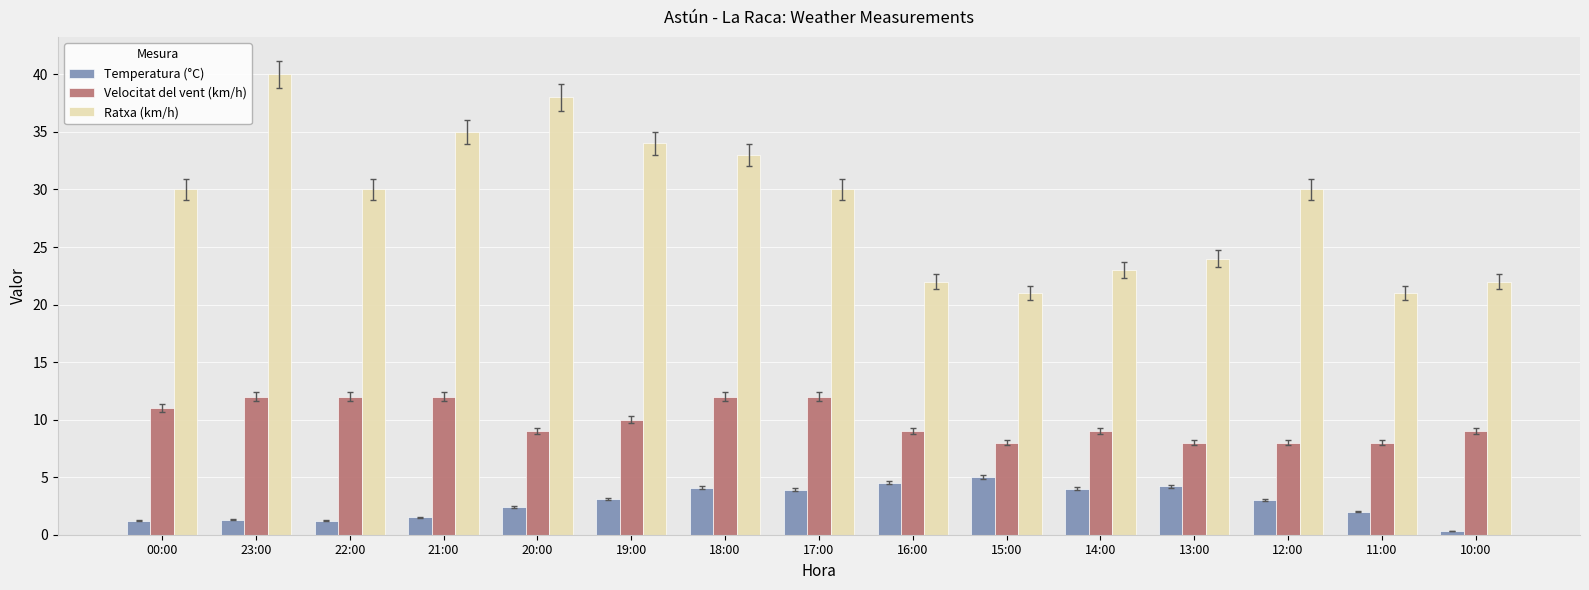

What is the average value of the Temperatura (°C) series?

2.8